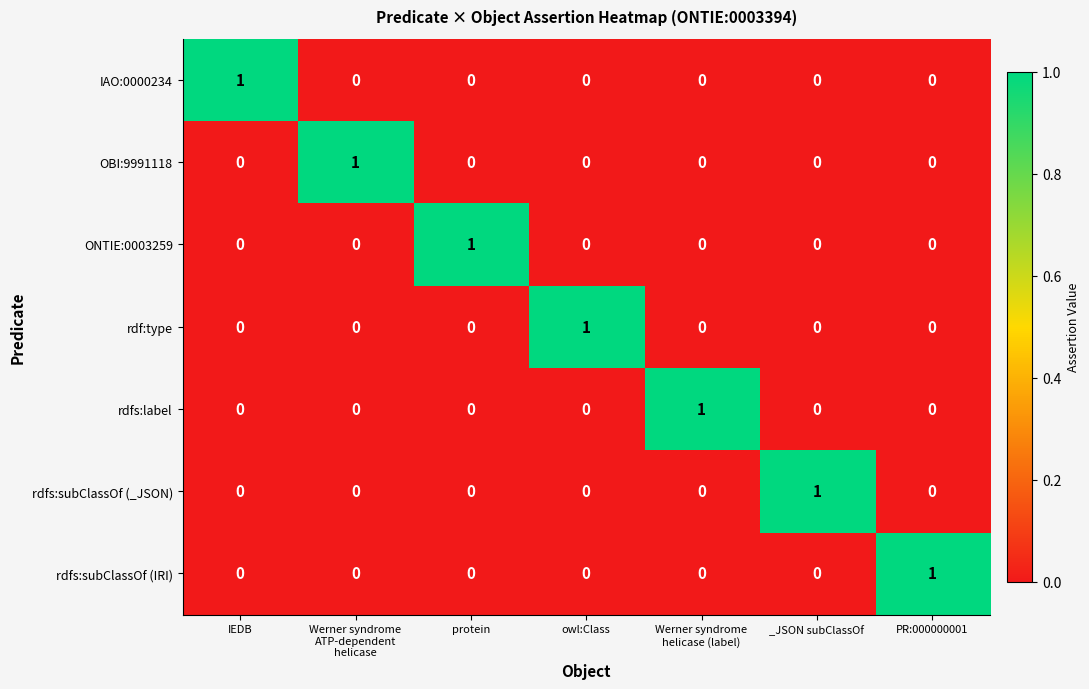

What is the total value across all series at protein?

1